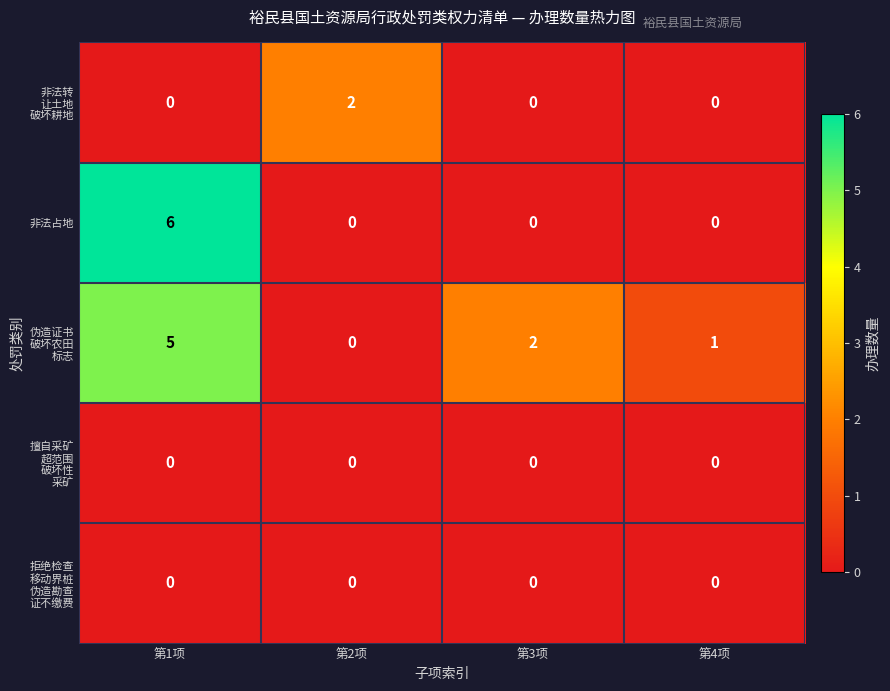

What is the spread (max minus min) of values at 第2项?

2